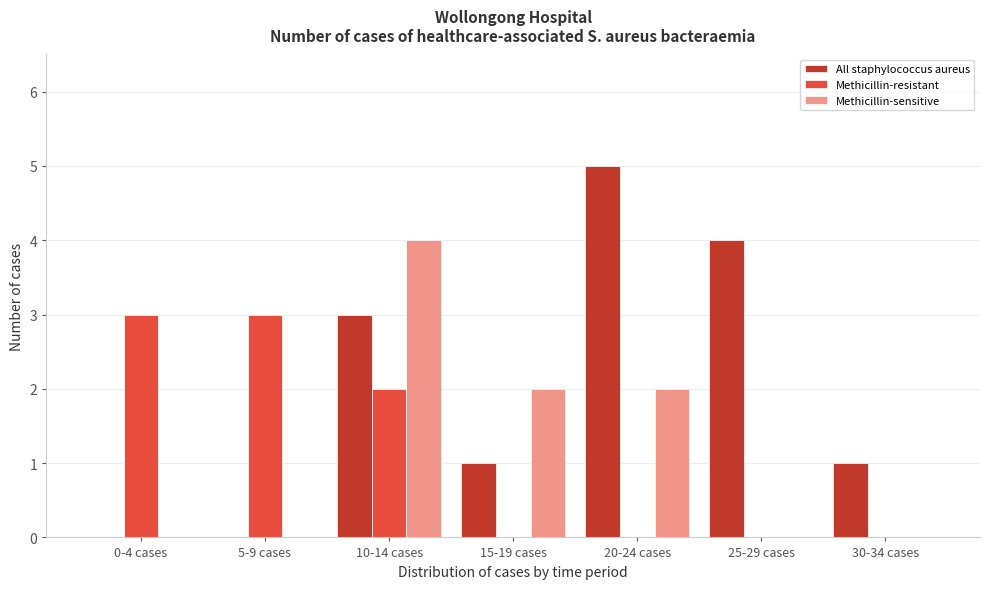

Reading left to right, what are all the values shown in this chart?

All staphylococcus aureus: 0-4 cases=0	5-9 cases=0	10-14 cases=3	15-19 cases=1	20-24 cases=5	25-29 cases=4	30-34 cases=1
Methicillin-resistant: 0-4 cases=3	5-9 cases=3	10-14 cases=2	15-19 cases=0	20-24 cases=0	25-29 cases=0	30-34 cases=0
Methicillin-sensitive: 0-4 cases=0	5-9 cases=0	10-14 cases=4	15-19 cases=2	20-24 cases=2	25-29 cases=0	30-34 cases=0